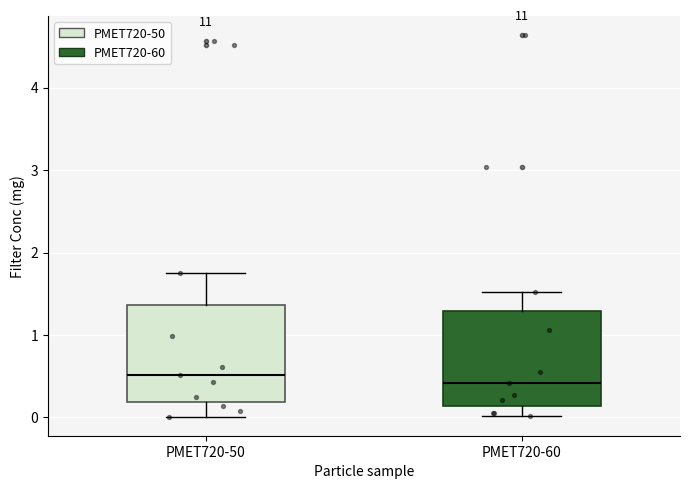

Reading left to right, read every box against the y-axis: the position of its median line, the range the box covers, and the ends of its whiskers. The values are not printed on the chart, so give them approximately, as read against the axis.

PMET720-50: median 0.5, box 0.2 to 1.4, whiskers 0.0 to 1.8
PMET720-60: median 0.4, box 0.1 to 1.3, whiskers 0.0 to 1.5